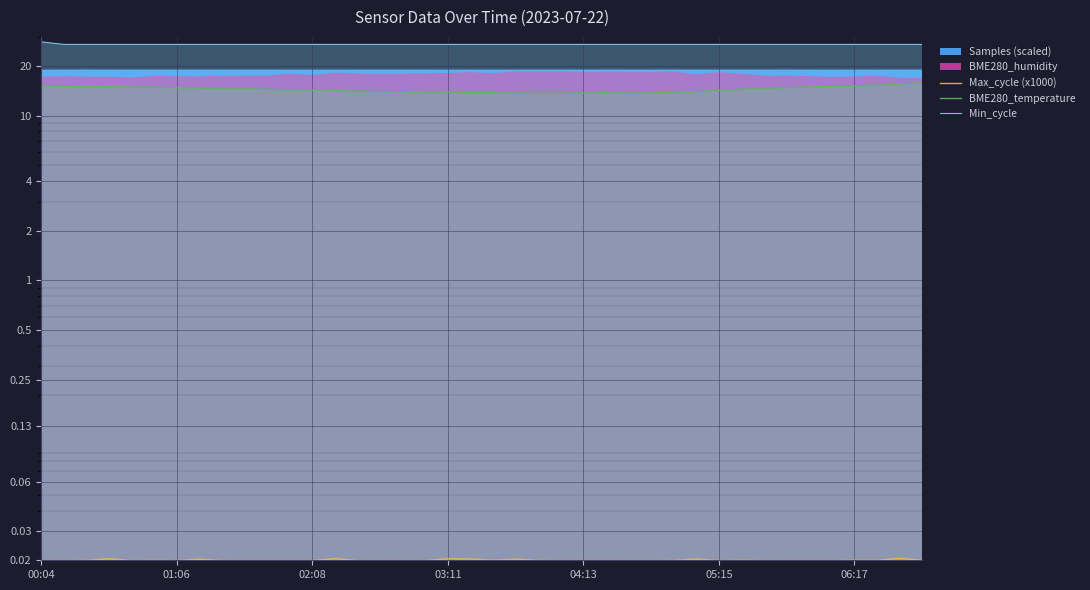

What is the difference between the second highest and minimum values in the BME280_temperature series?

1.9